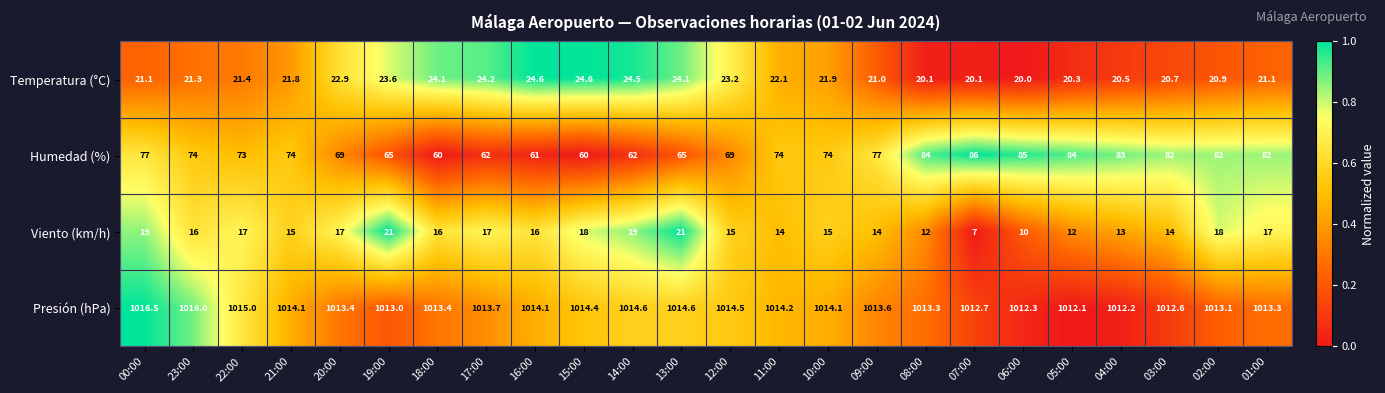

Which series changed the most between 19:00 and 11:00?

Humedad (%)